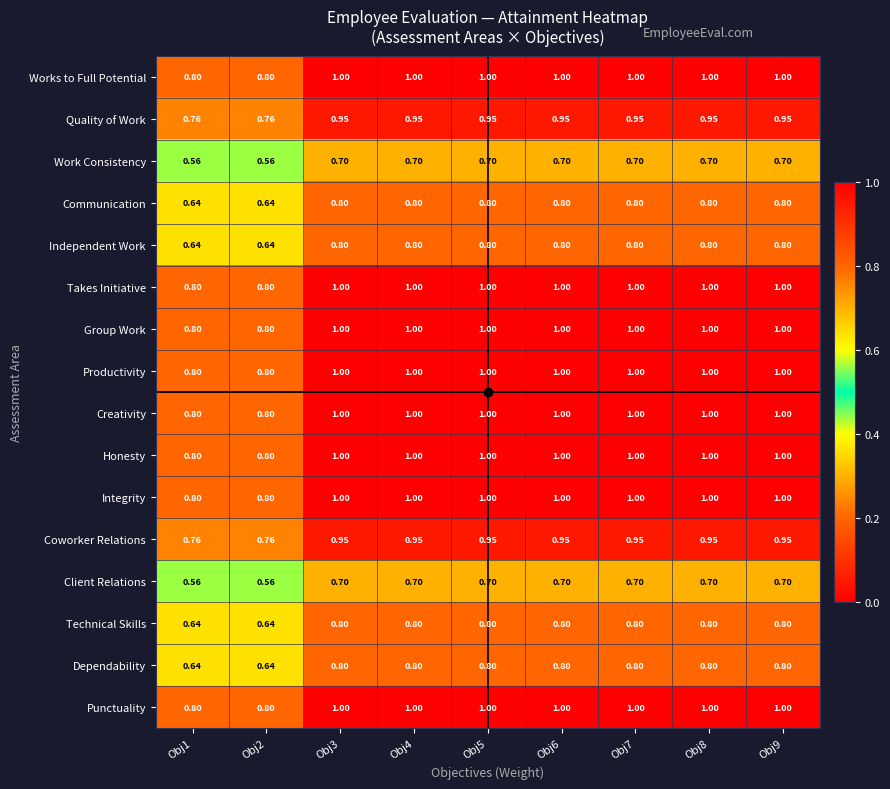

Is the value of Client Relations at Obj1 greater than the value of Punctuality at Obj8?

No